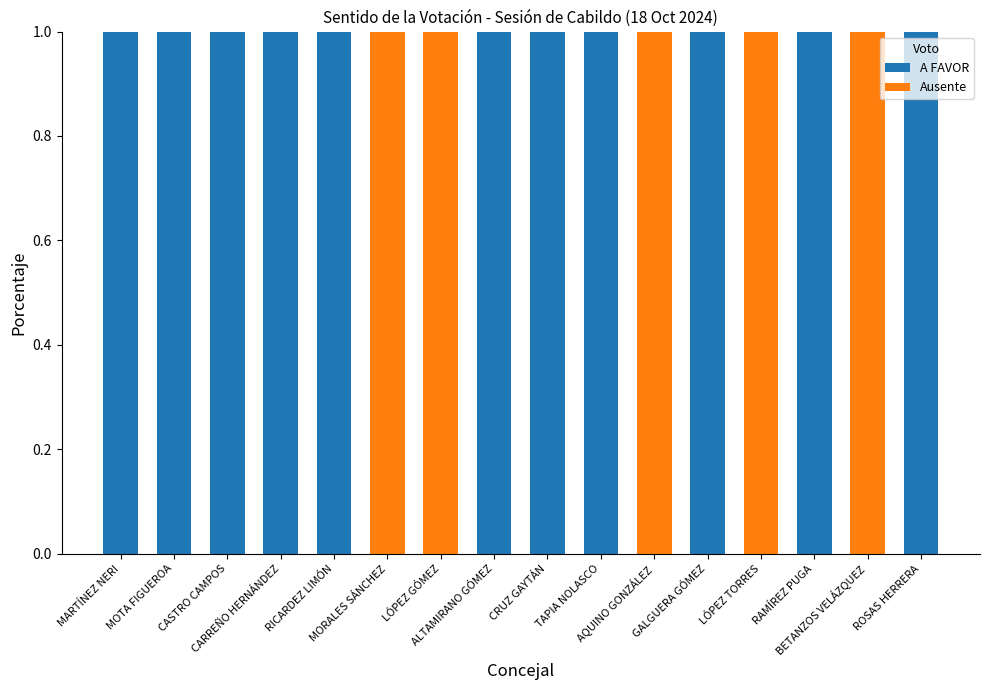

How many data points does each series have?

16